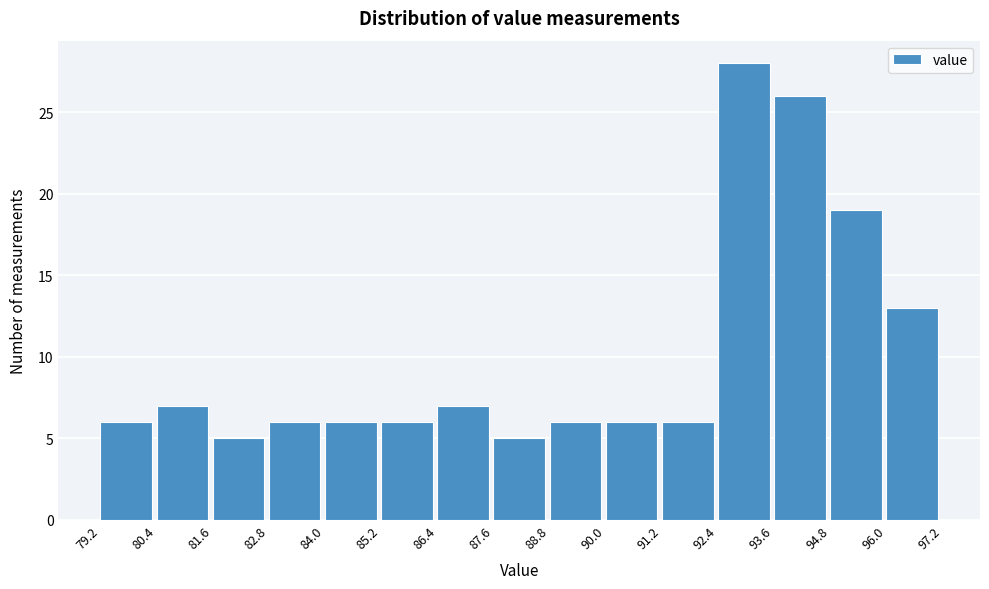

Over which range of the x-axis is the bar tallest?

92.4 to 93.6